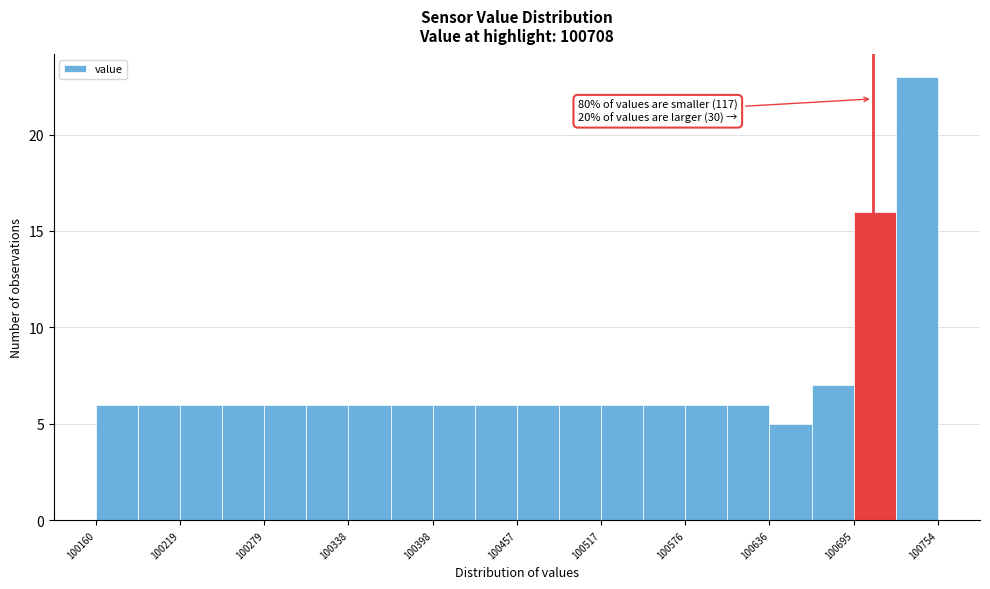

Read against the x-axis, roughly where is the centre of the tallest bar?

100740